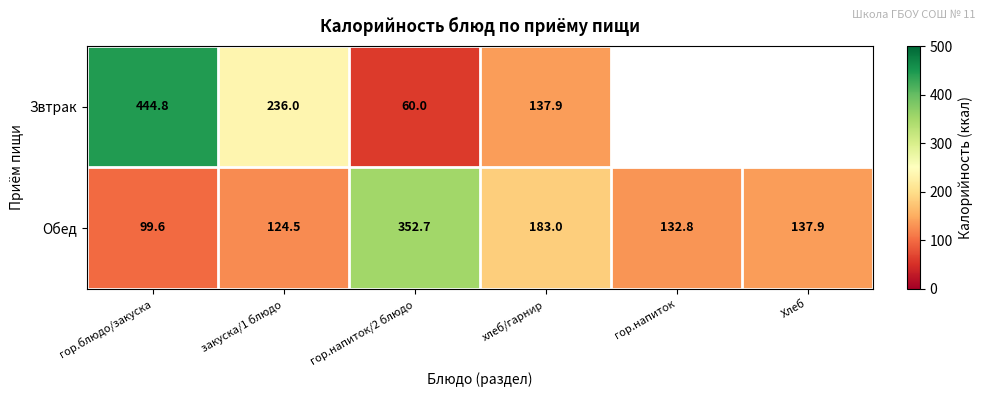

Which has a higher value, закуска/1 блюдо or хлеб/гарнир?

закуска/1 блюдо